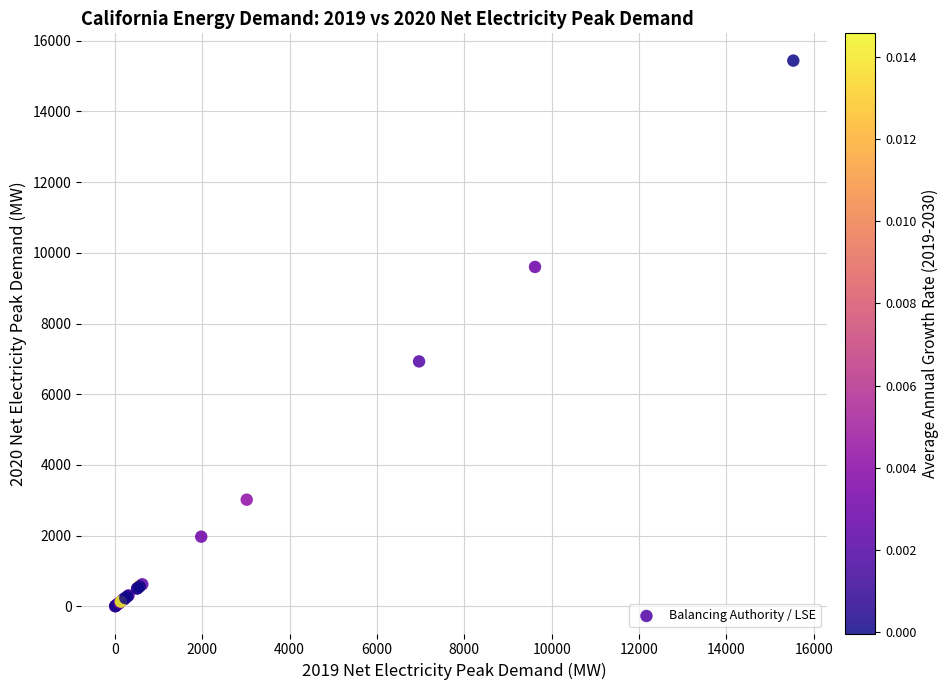

What Y value in the scatter plot is closest to 7721?

6929.4